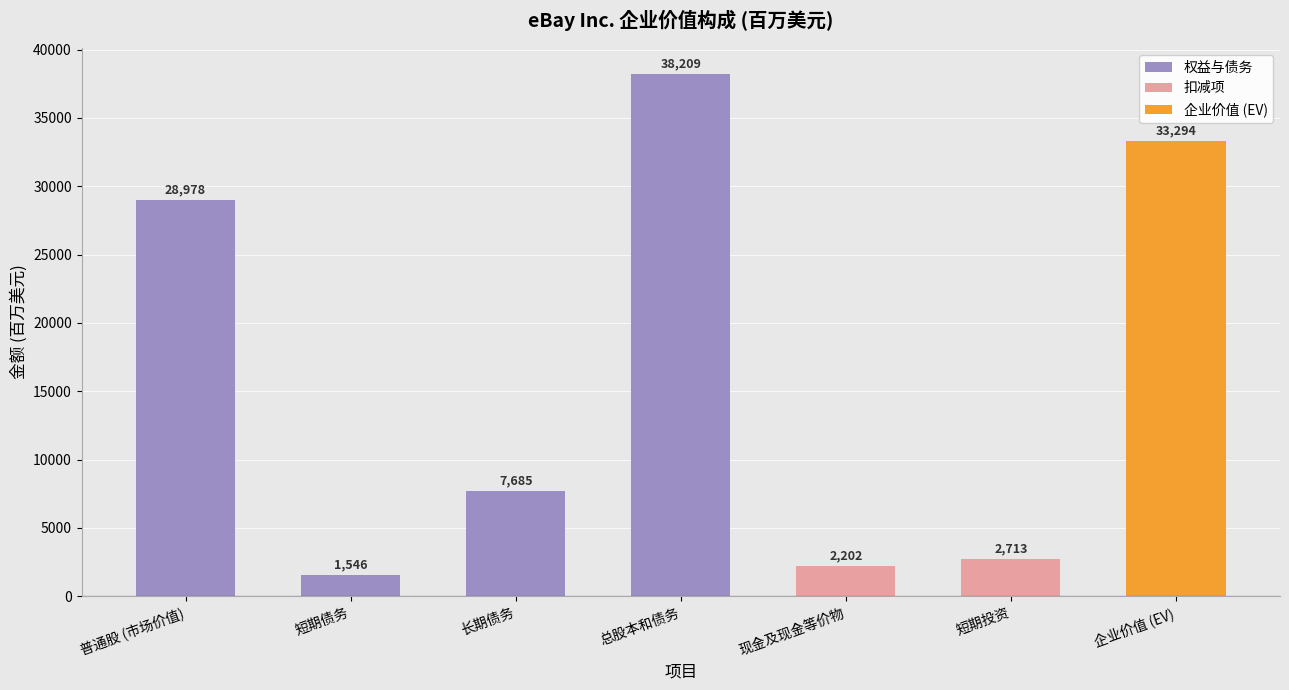

Which category has the lowest value across all series?

短期债务